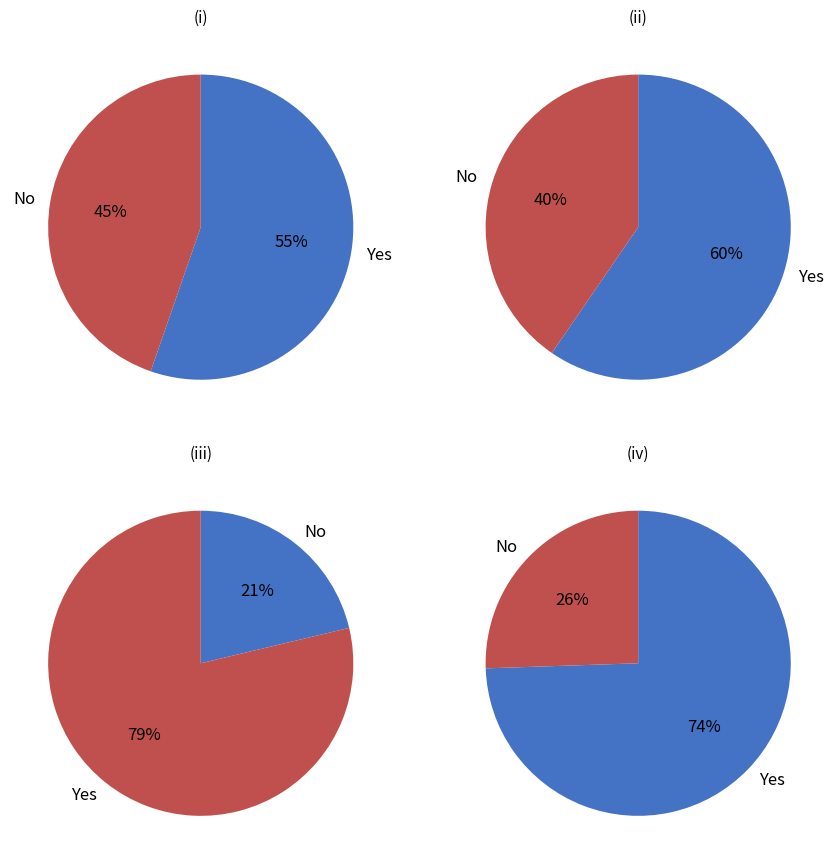

Between etablissementSiege False and etablissementSiege True, which is larger?

etablissementSiege True